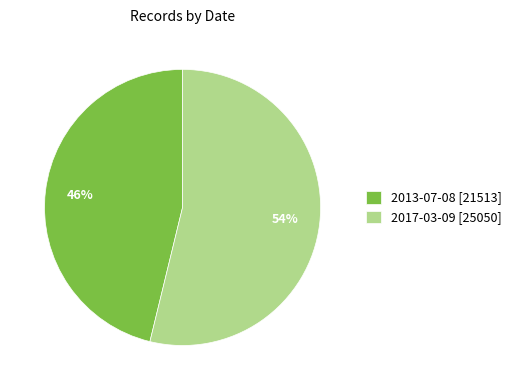

Do 2013-07-08 [21513] and 2017-03-09 [25050] together represent more than half of the pie?

Yes